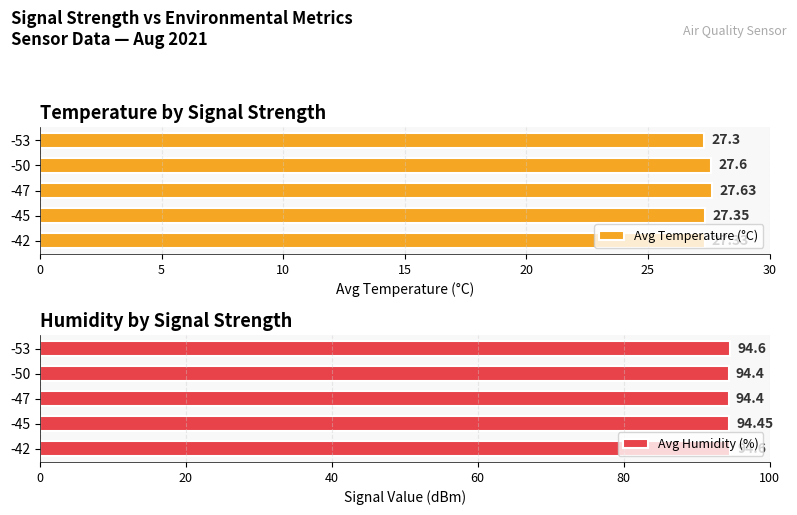

What is the average value of the Avg Temperature (°C) series?

27.4